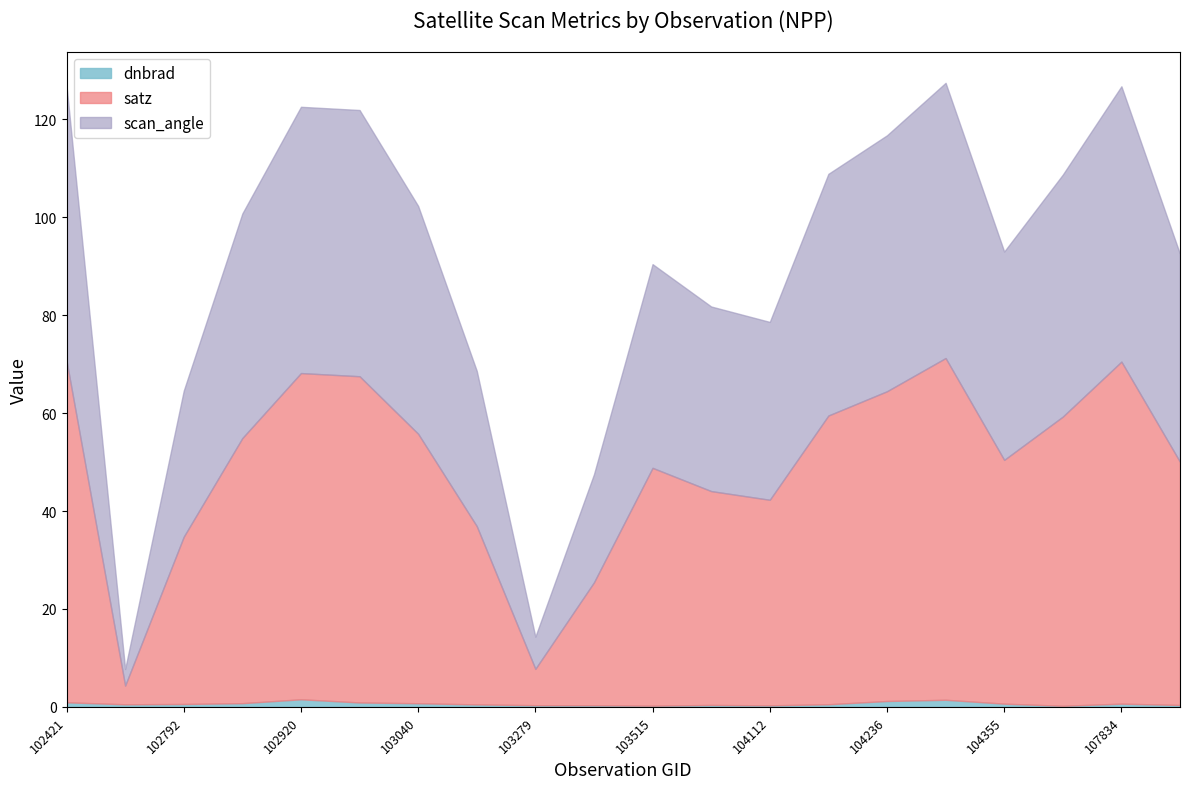

What is the total value across all series at 102912?

100.8